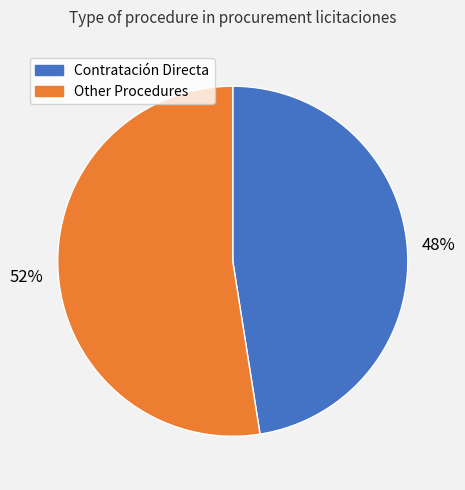

How many slices are in this pie chart?

2